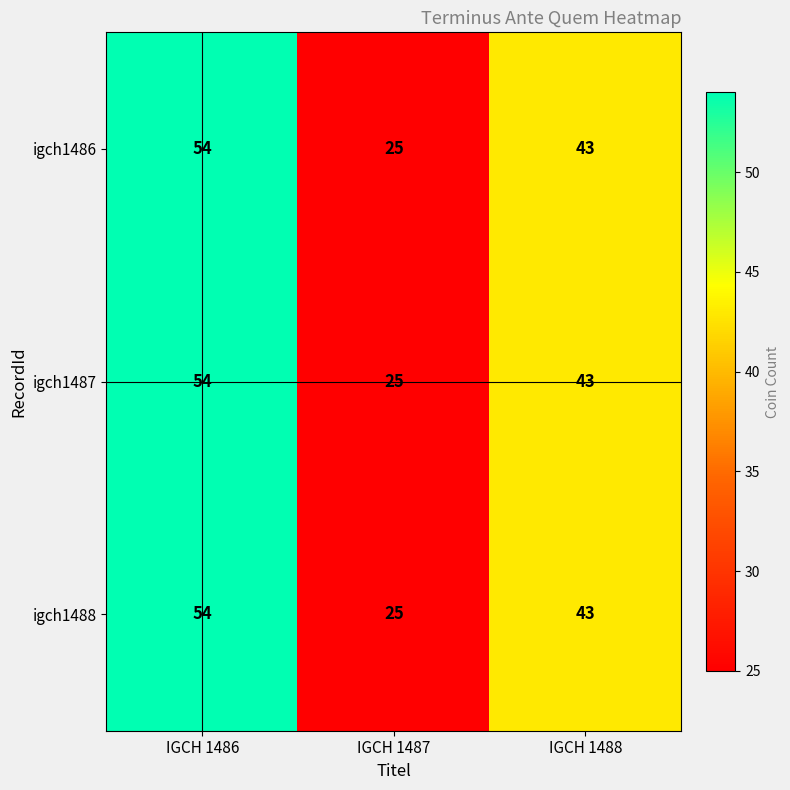

What is the greatest value displayed?

54